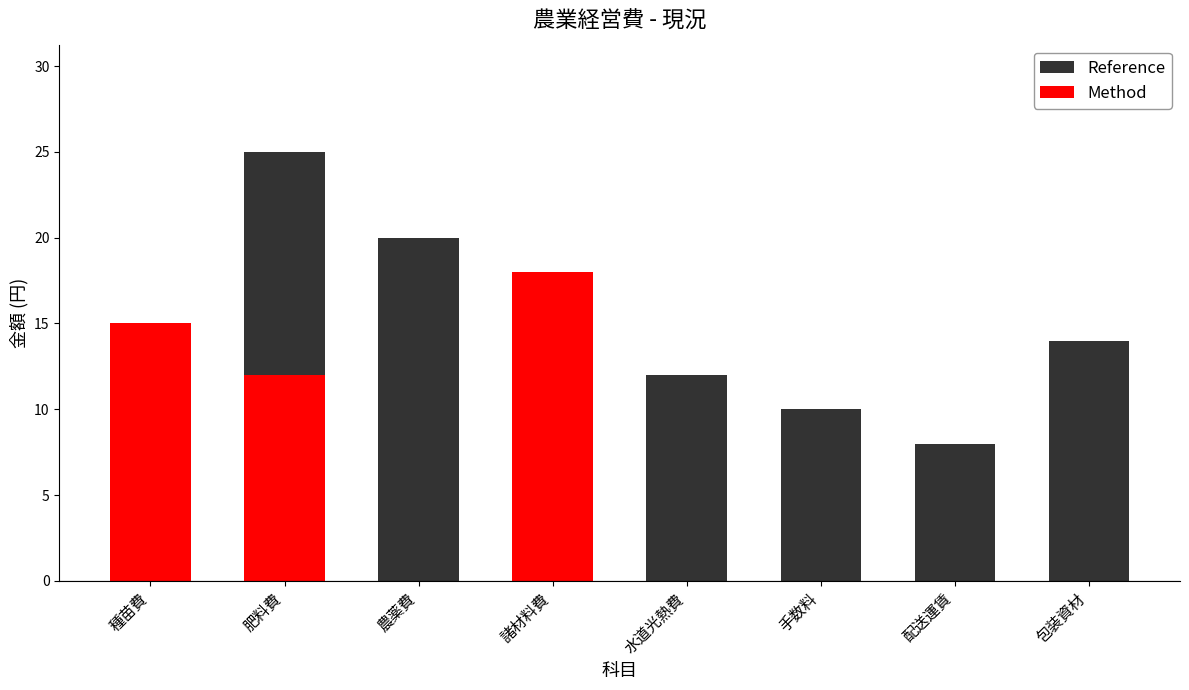

Are the bars grouped side by side (vs. stacked)?

Yes